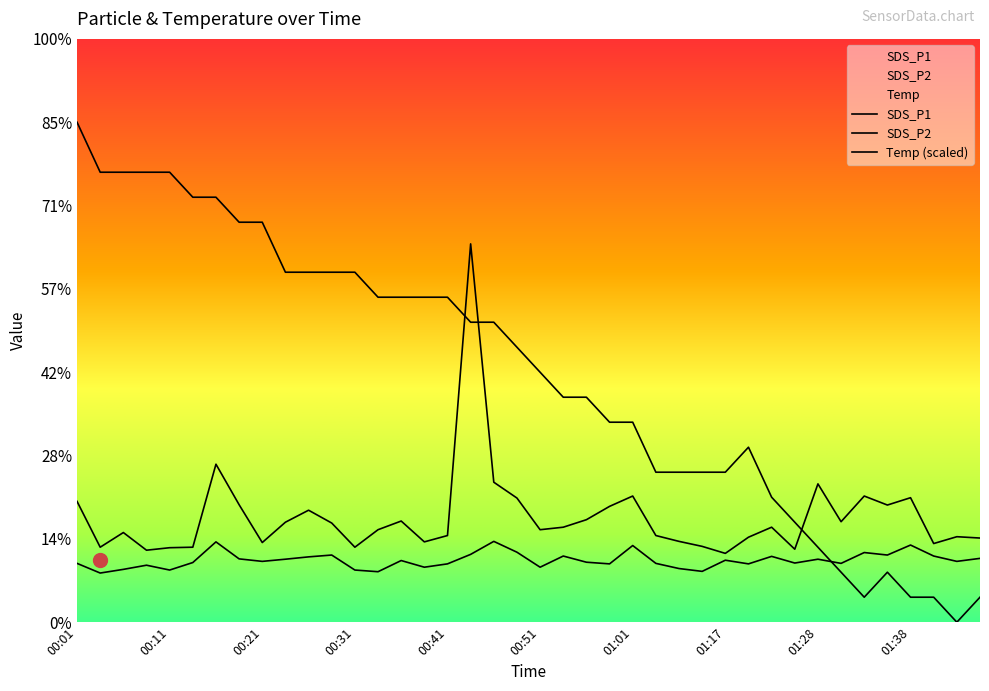

What is the highest value of the SDS_P1 series?

22.7